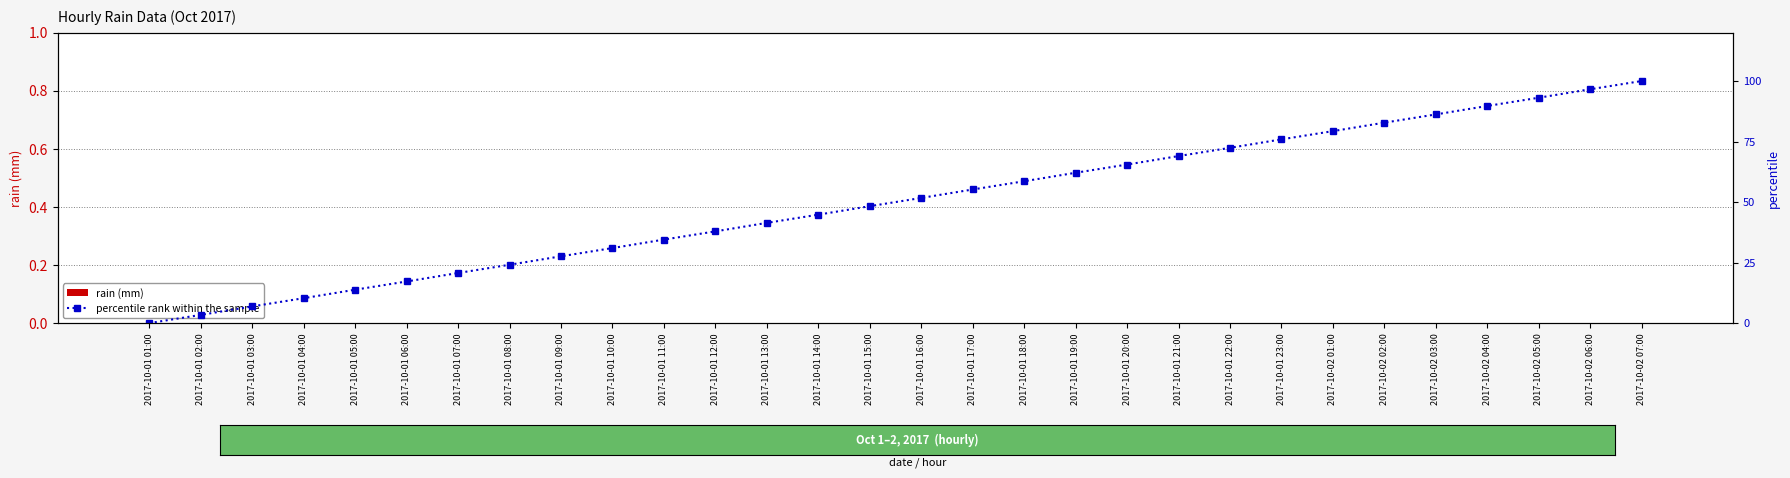

How many series are shown in this chart?

2